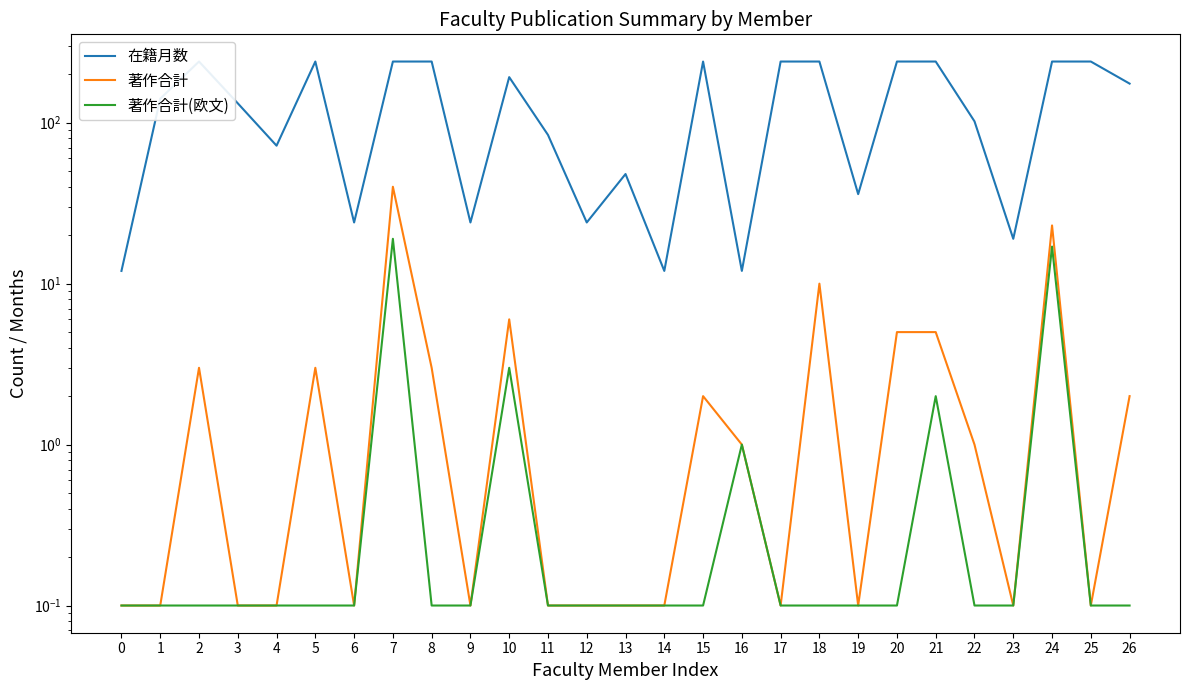

What is the total value across all series at 9?

24.2